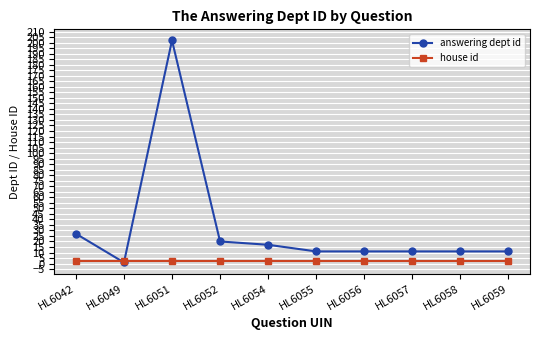

Which series has the widest spread of values?

answering dept id